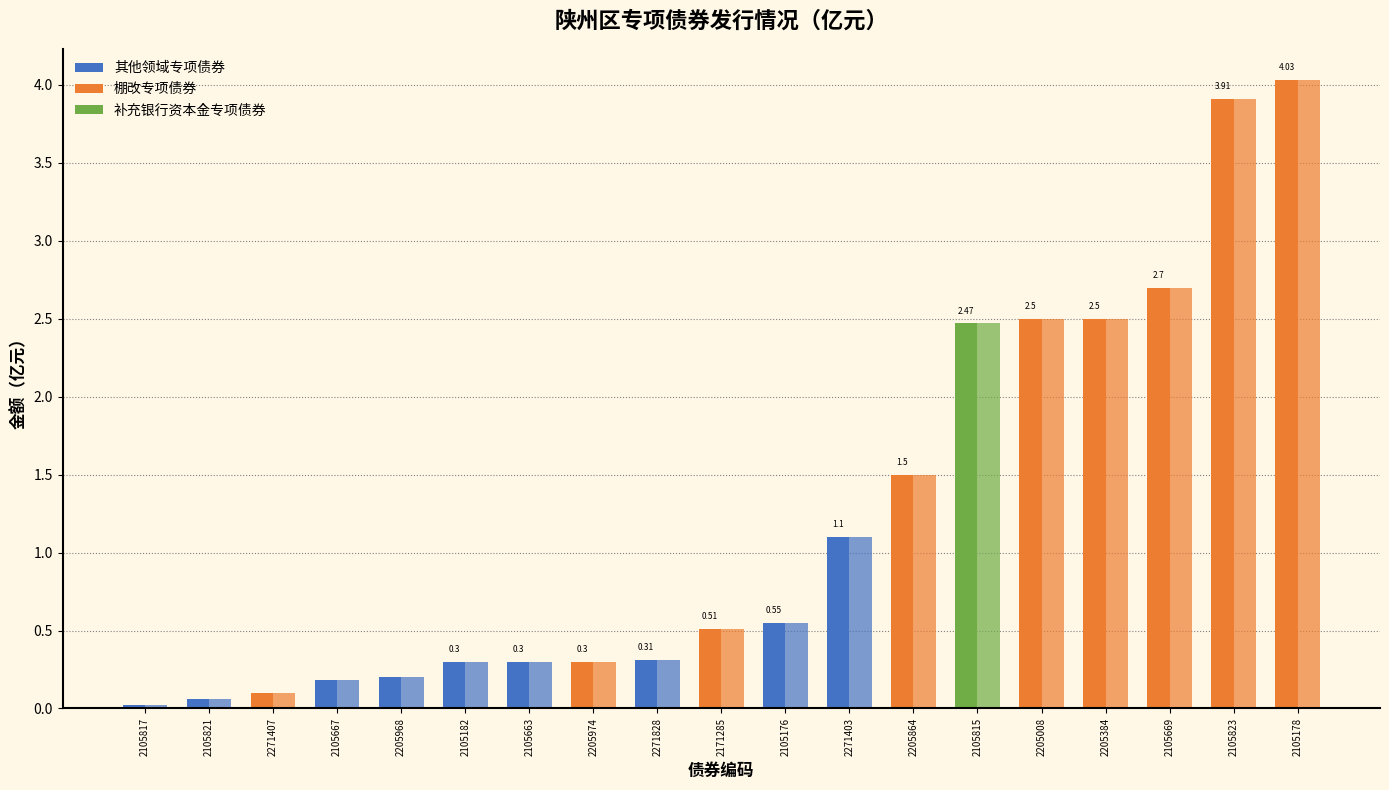

What is the difference between the 债券项目已实现投资 values at 2271407 and 2105823?

3.8